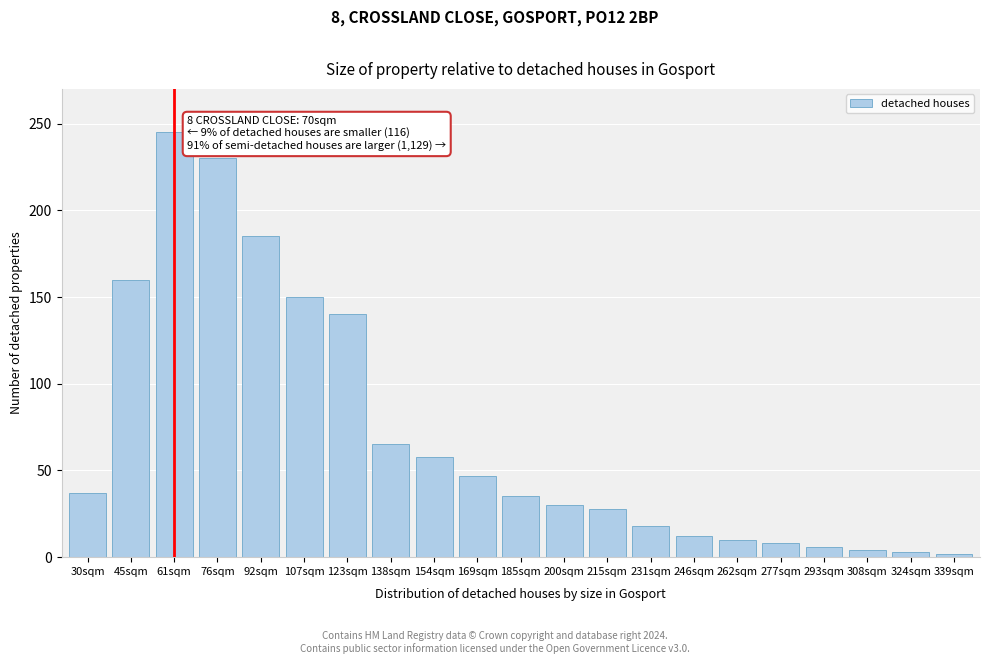

Which has a higher value, 277sqm or 76sqm?

76sqm